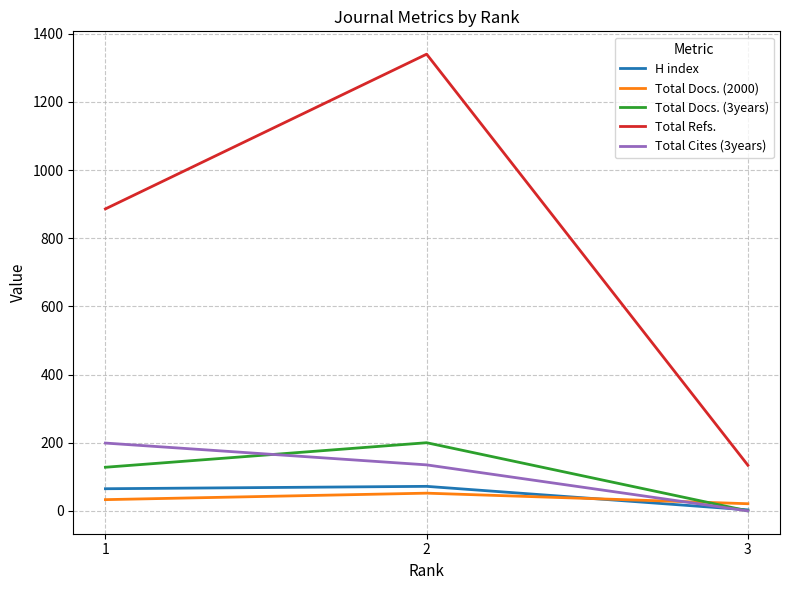

Rank the categories by Total Refs. value from lowest to highest.

3, 1, 2